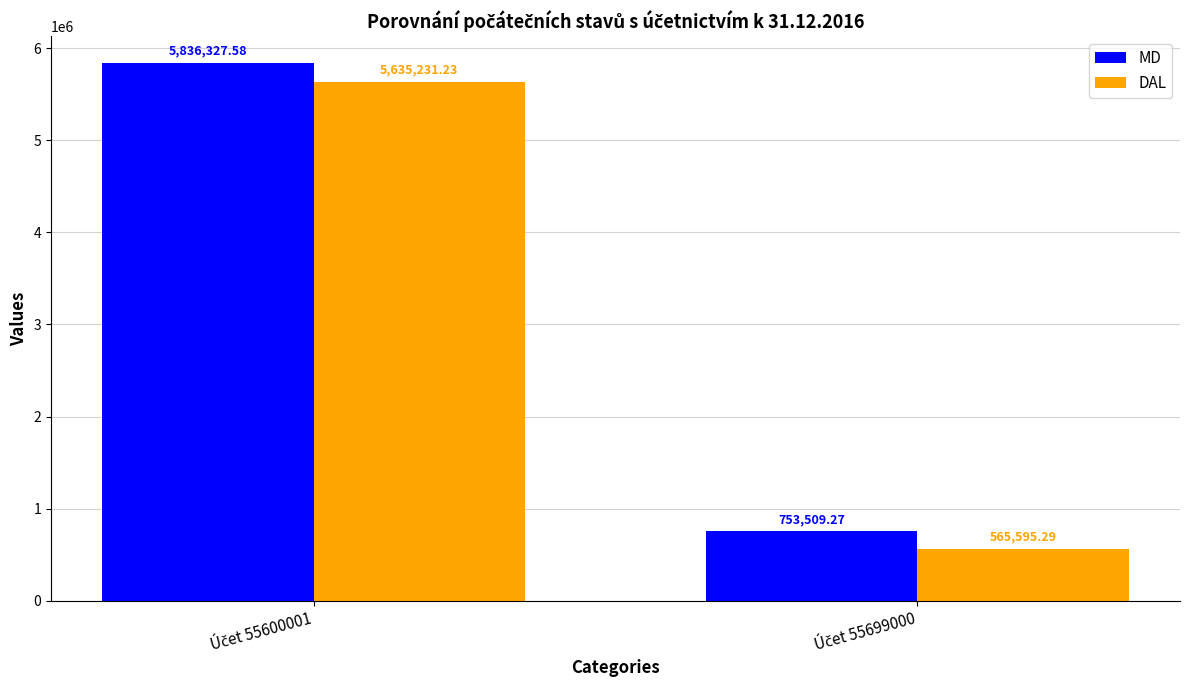

List the series in order of their peak value, highest first.

MD, DAL